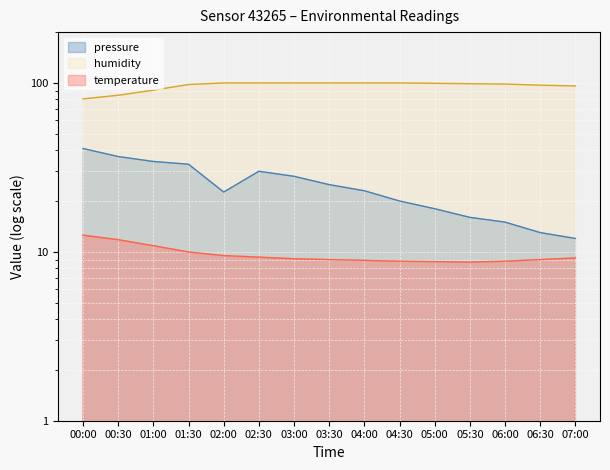

Where is temperature nearest to the value 10?

01:30